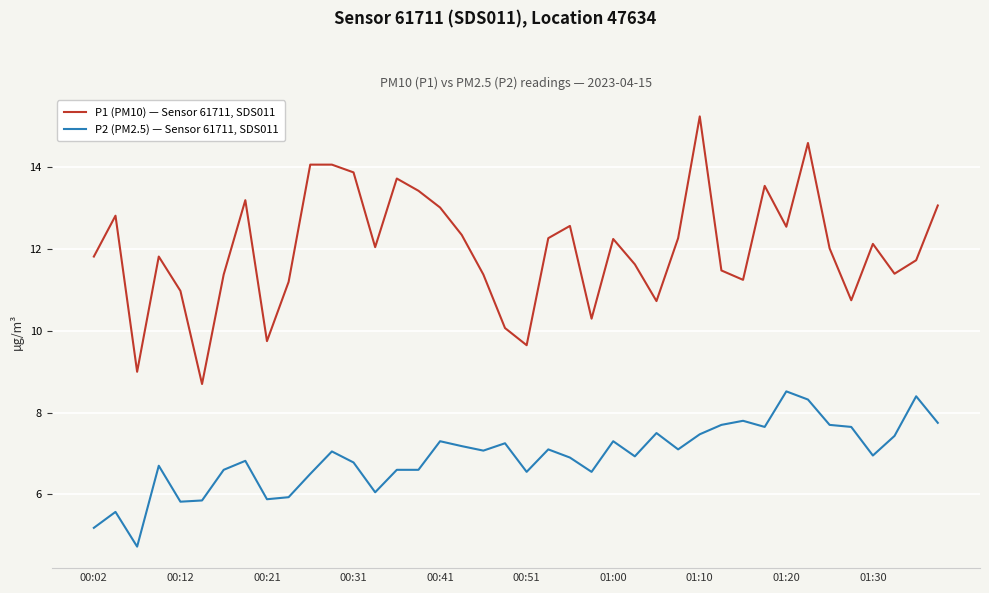

True or false: P1 (PM10) — Sensor 61711, SDS011 and P2 (PM2.5) — Sensor 61711, SDS011 cross at least once.

False